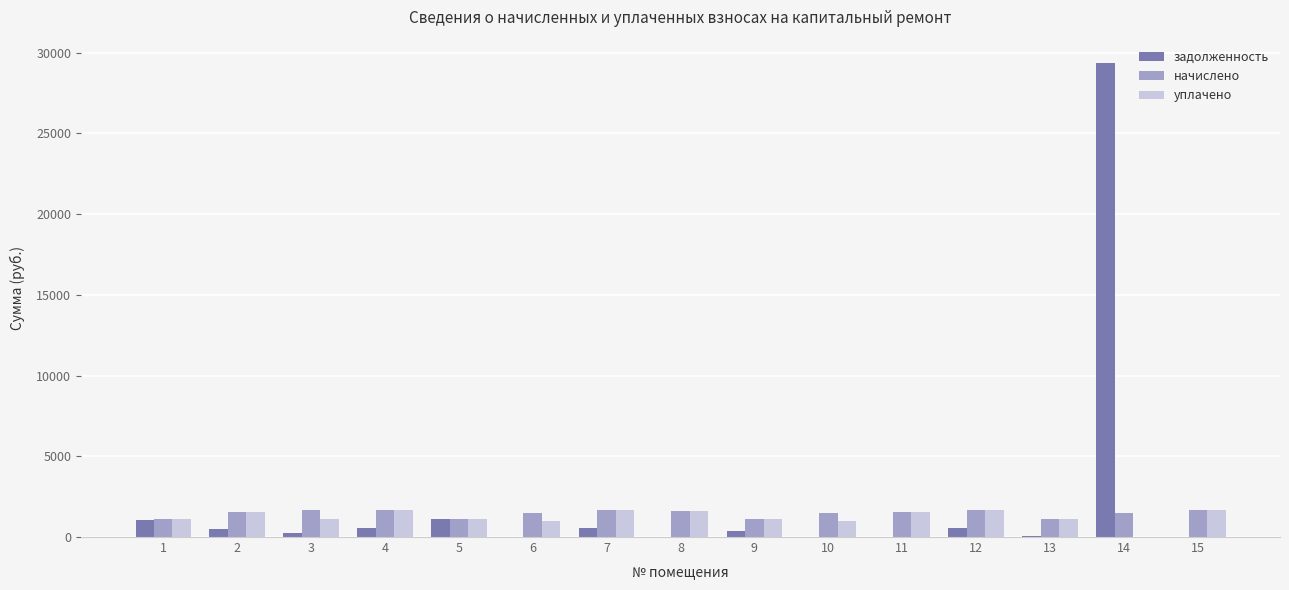

At which category is the sum across all series the highest?

14